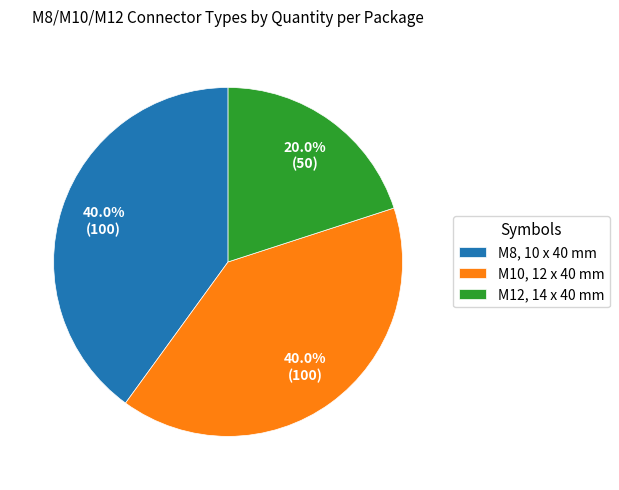

Which has a higher value, M8, 10 x 40 mm or M12, 14 x 40 mm?

M8, 10 x 40 mm